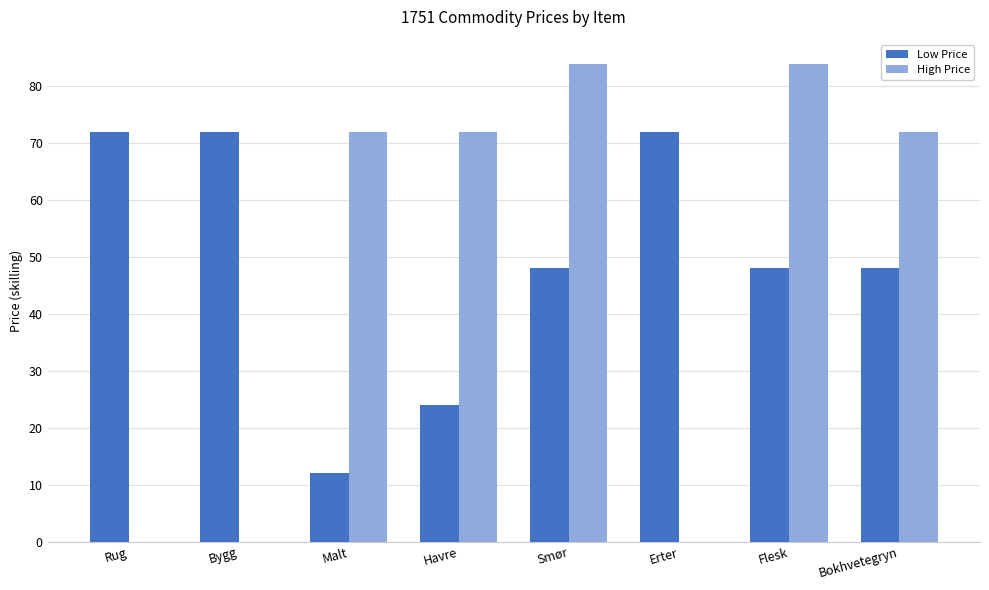

Which series changed the most between Bygg and Bokhvetegryn?

High Price